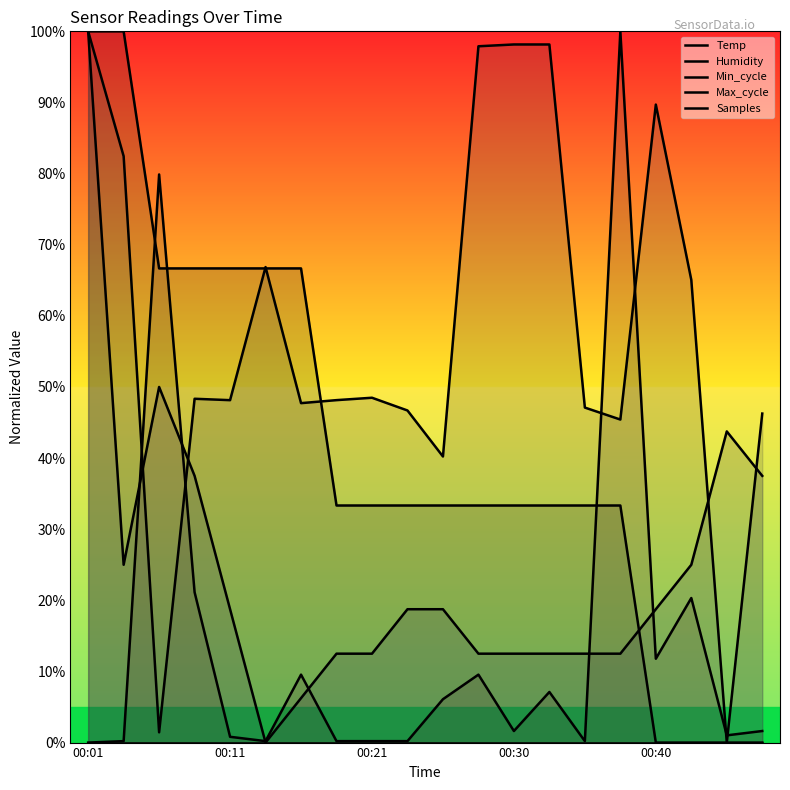

How many values in Temp are above zero?

16